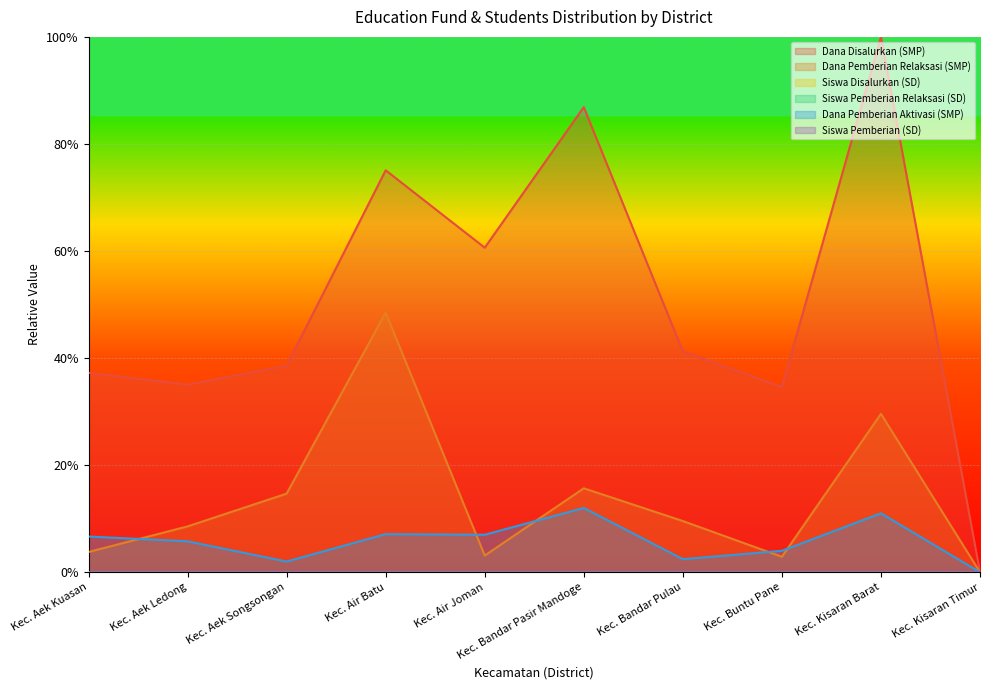

Reading right to left, what are all the values shown in this chart?

Dana Disalurkan (SMP): 0.0	1.0	0.3	0.4	0.9	0.6	0.8	0.4	0.4	0.4
Dana Pemberian Relaksasi (SMP): 0.0	0.3	0.0	0.1	0.2	0.0	0.5	0.1	0.1	0.0
Siswa Disalurkan (SD): 0.0	0.0	0.0	0.0	0.0	0.0	0.0	0.0	0.0	0.0
Siswa Pemberian Relaksasi (SD): 0.0	0.0	0.0	0.0	0.0	0.0	0.0	0.0	0.0	0.0
Dana Pemberian Aktivasi (SMP): 0.0	0.1	0.0	0.0	0.1	0.1	0.1	0.0	0.1	0.1
Siswa Pemberian (SD): 0.0	0.0	0.0	0.0	0.0	0.0	0.0	0.0	0.0	0.0